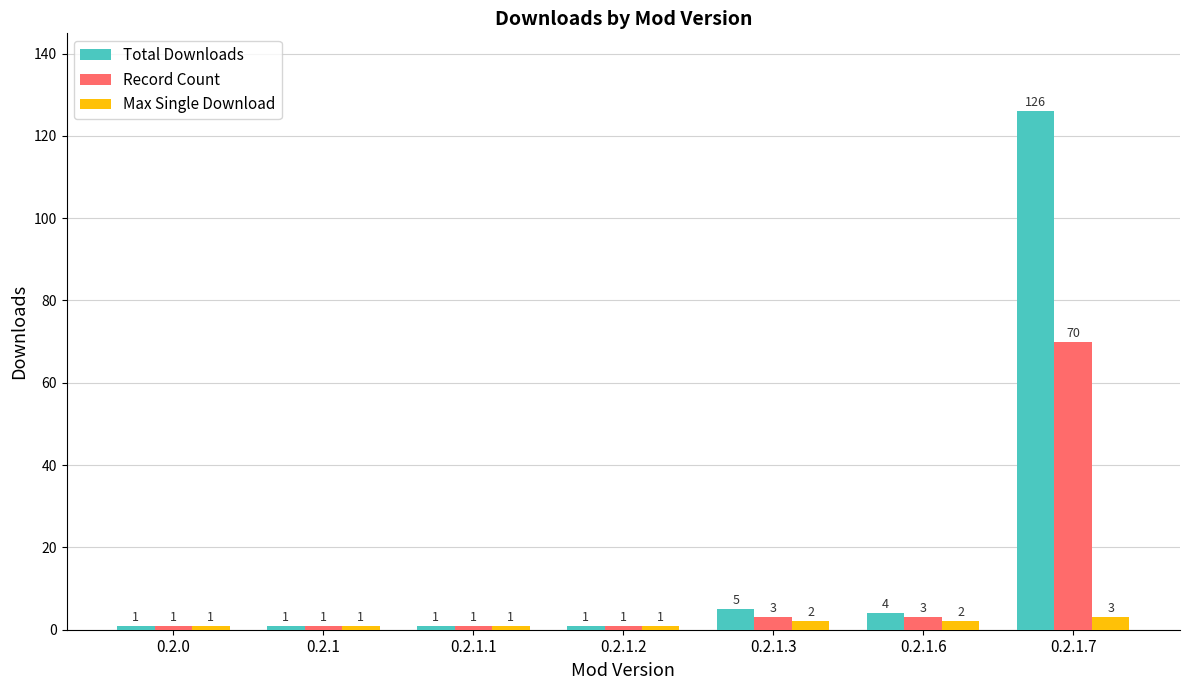

What is the label of the 2nd bar from the left?

0.2.1